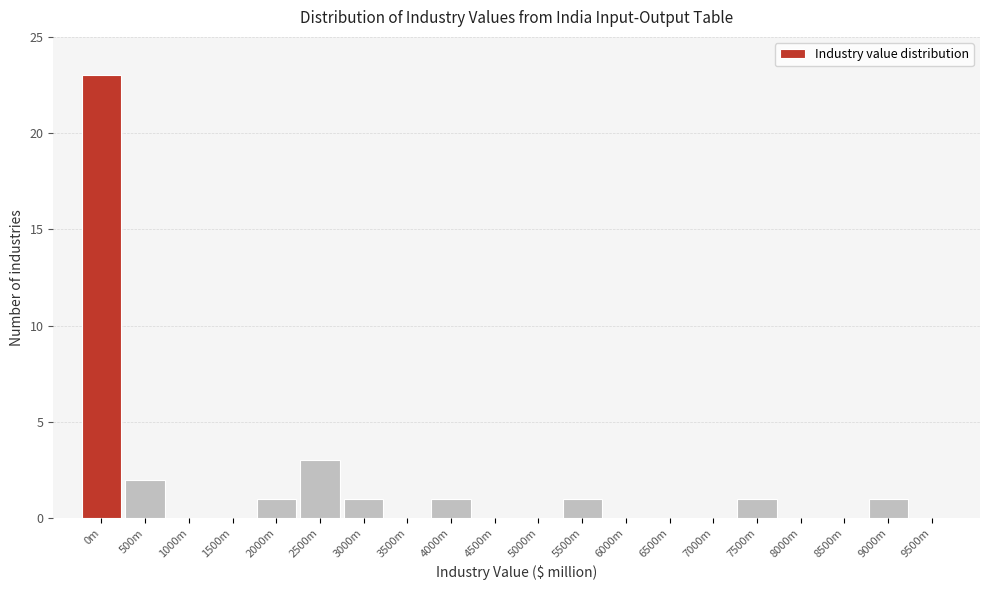

Reading left to right, what are all the values shown in this chart?

0m=23	500m=2	1000m=0	1500m=0	2000m=1	2500m=3	3000m=1	3500m=0	4000m=1	4500m=0	5000m=0	5500m=1	6000m=0	6500m=0	7000m=0	7500m=1	8000m=0	8500m=0	9000m=1	9500m=0